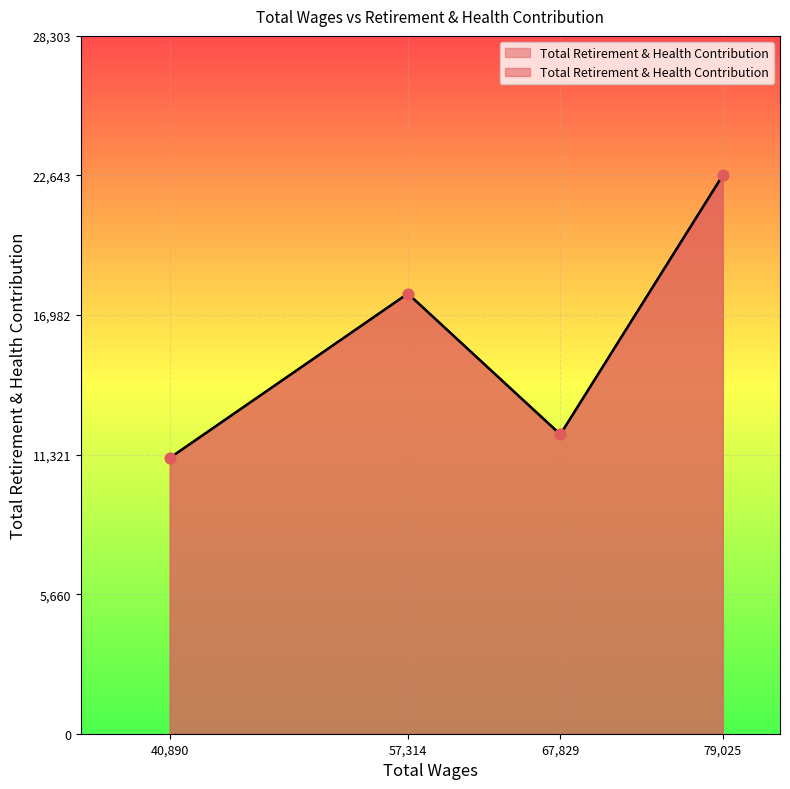

What is the ratio of the value at 67829.0 to the value at 79025.0?

0.5